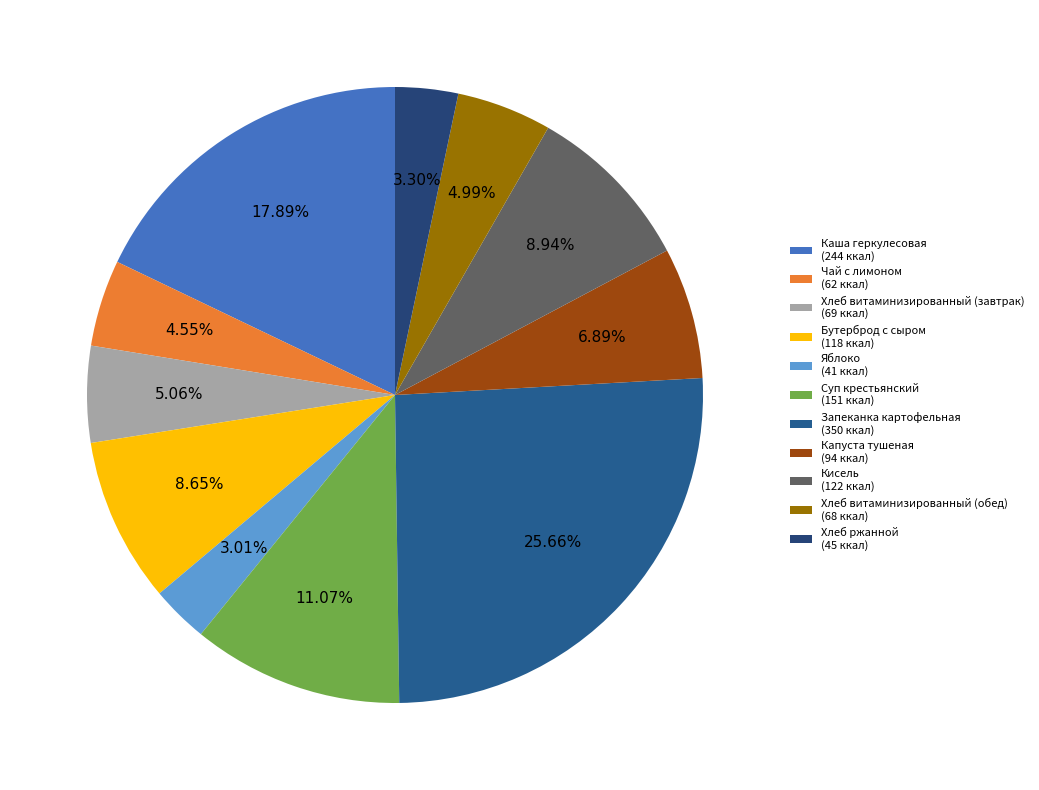

What is the total percentage of Кисель and Суп крестьянский?

20.0%